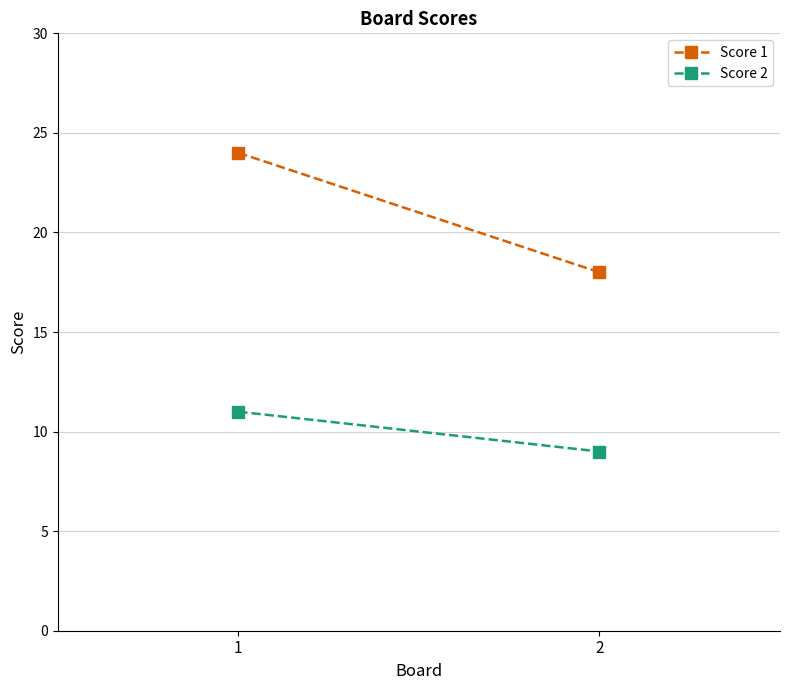

What is the value of the Score 1 point at the 2nd from the left?

18